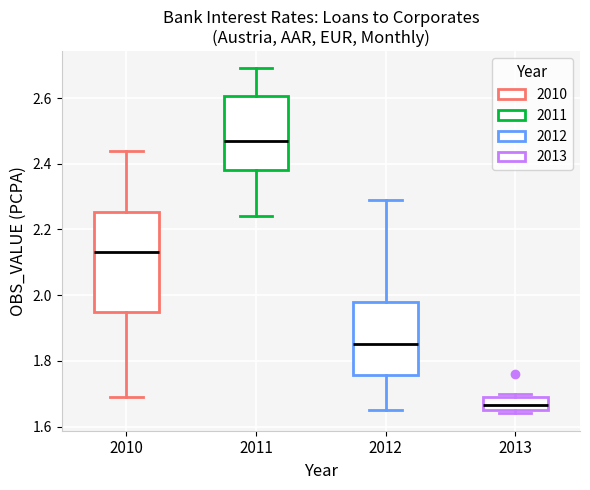

Where is the lower edge of the box at x = 2012 on the y-axis? The values are not printed on the chart, so give them approximately, as read against the axis.

1.76